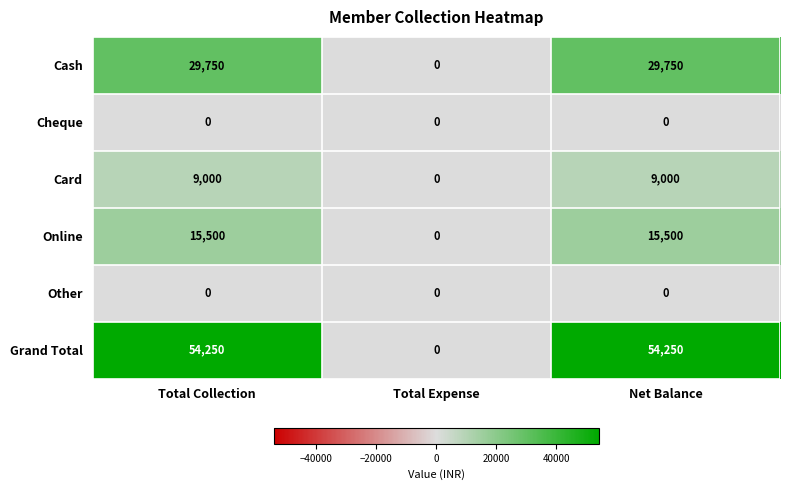

What is the difference between the maximum and minimum values in the Card series?

9000